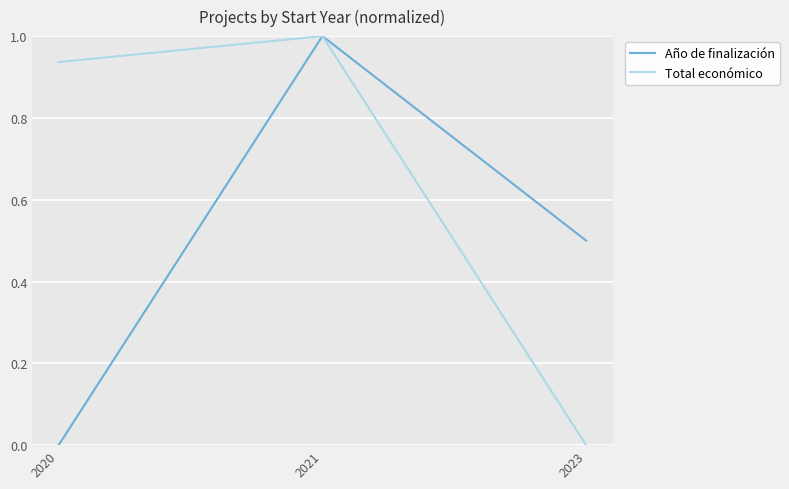

Which label corresponds to the largest value in the chart?

2021